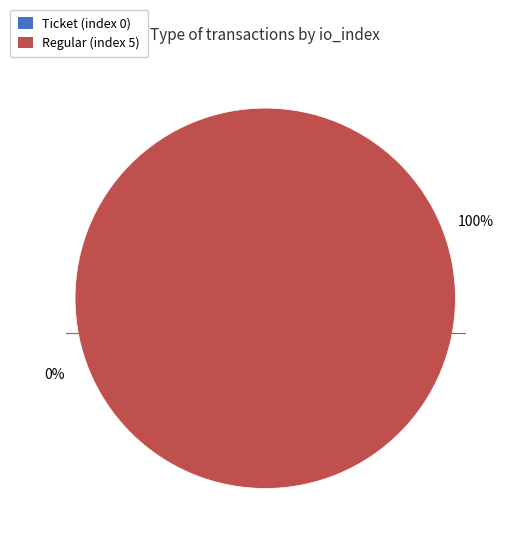

What is the total percentage of Ticket (index 0) and Regular (index 5)?

100.0%